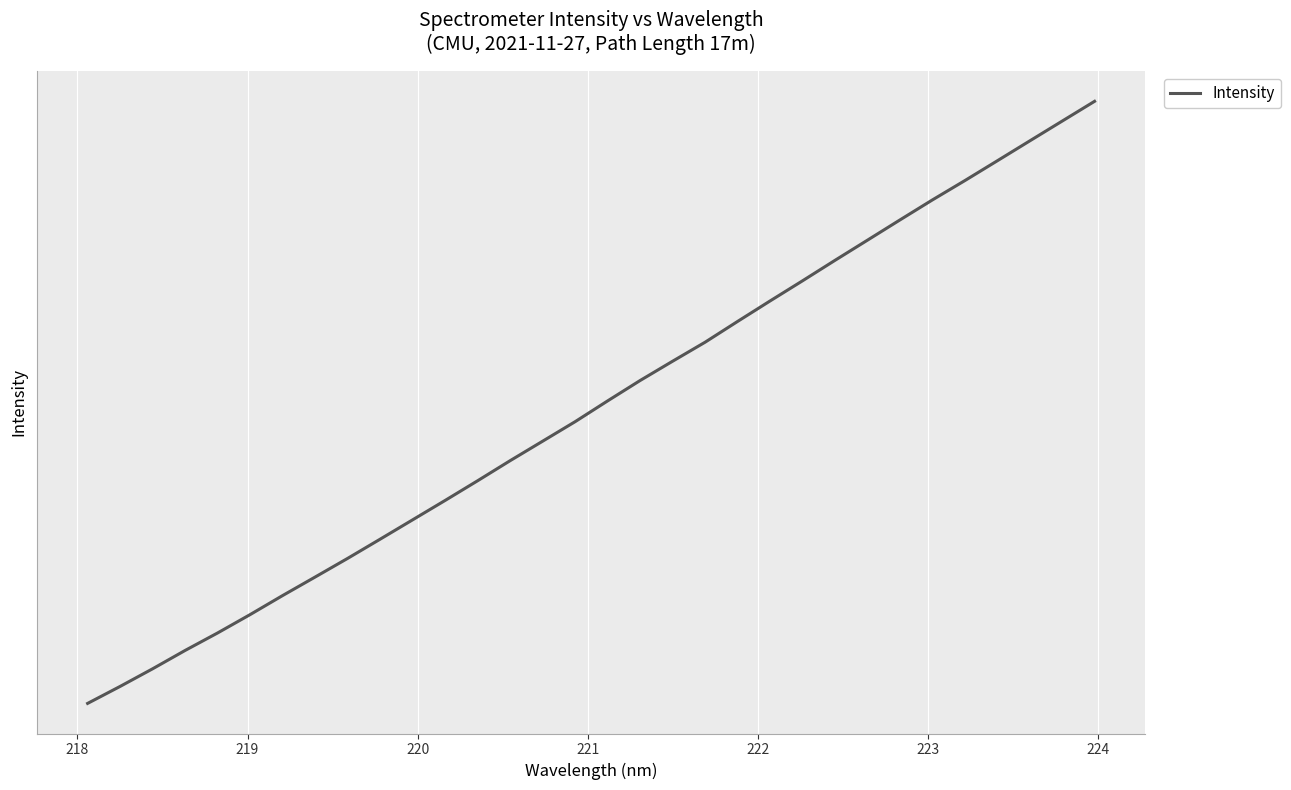

The value at 222 is 3682.2. True or false?

True